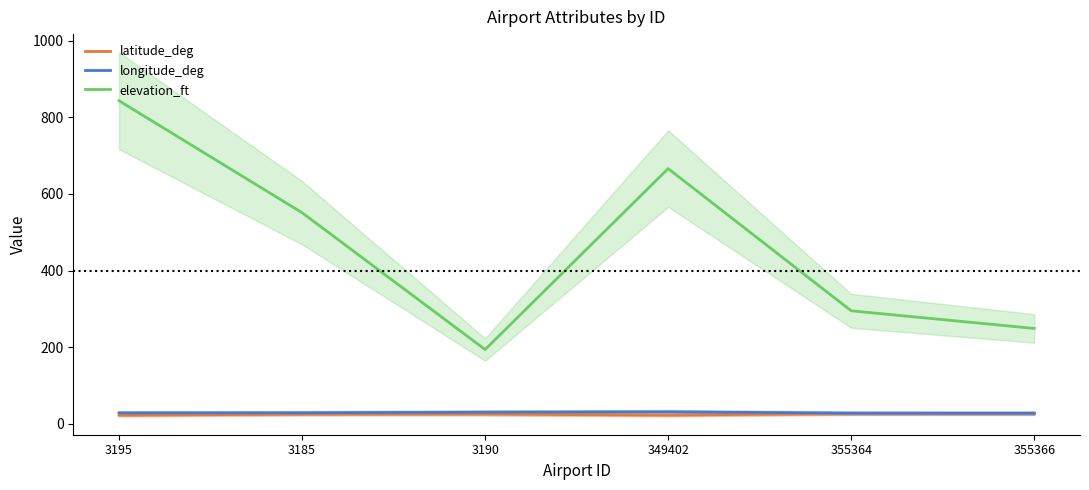

What is the average value of the longitude_deg series?

29.3